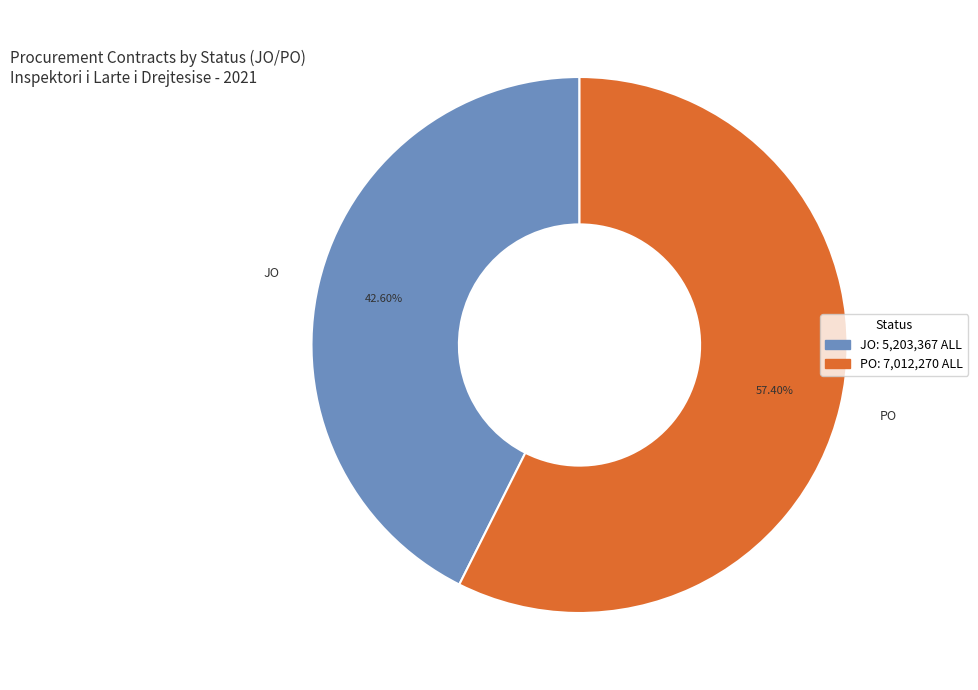

How many segments does this pie chart have?

2